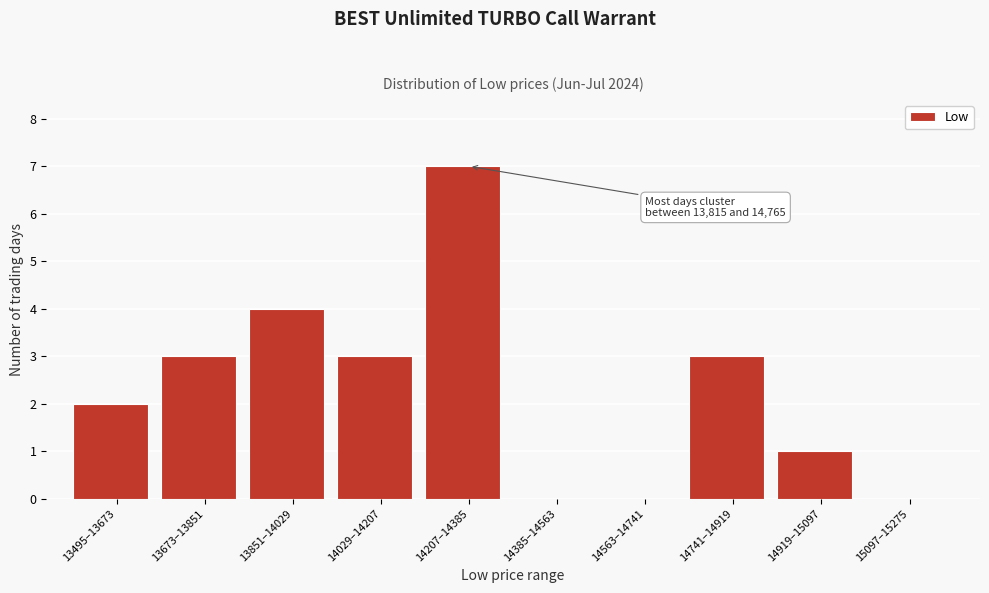

Reading left to right, extract all data points from this chart.

13495–13673=2	13673–13851=3	13851–14029=4	14029–14207=3	14207–14385=7	14385–14563=0	14563–14741=0	14741–14919=3	14919–15097=1	15097–15275=0